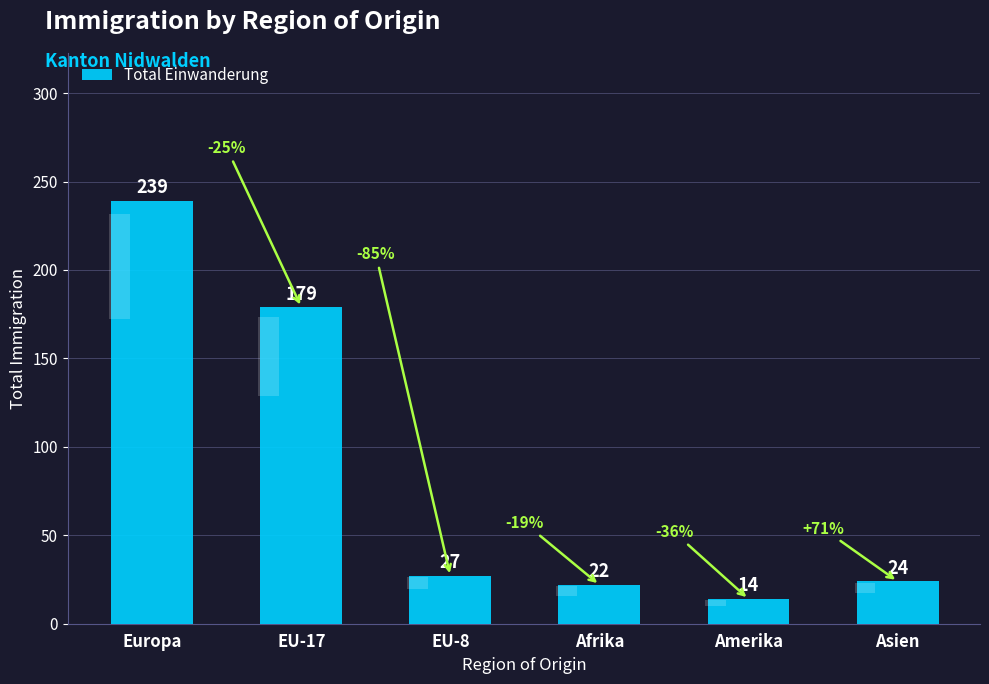

Rank the categories by value from highest to lowest.

Europa, EU-17, EU-8, Asien, Afrika, Amerika